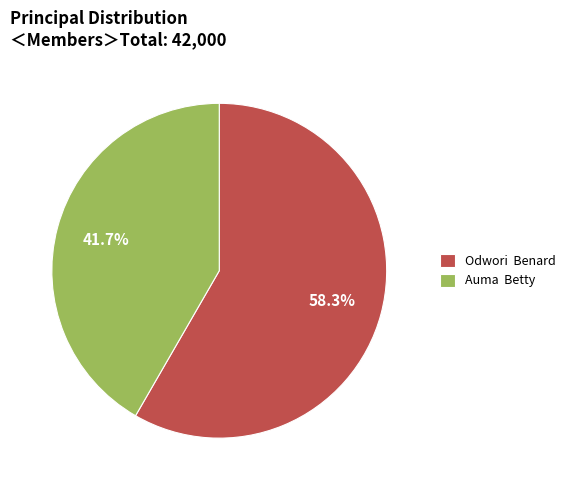

Rank the categories by value from highest to lowest.

Odwori Benard, Auma Betty